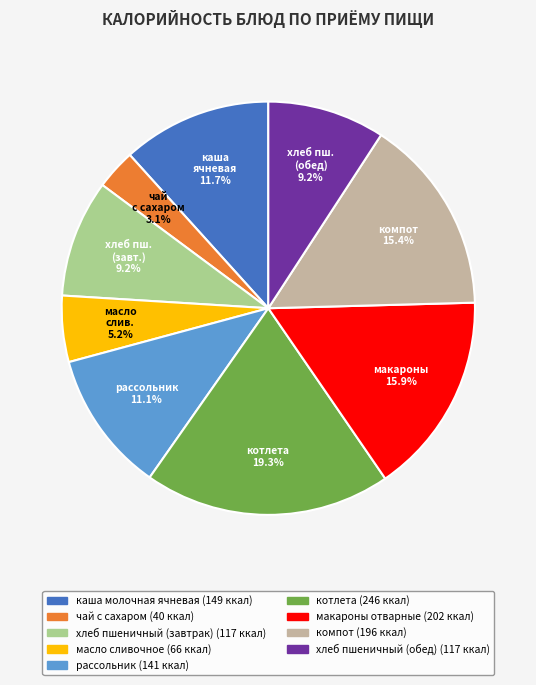

What percentage is the чай с сахаром slice, to the nearest percent?

3%